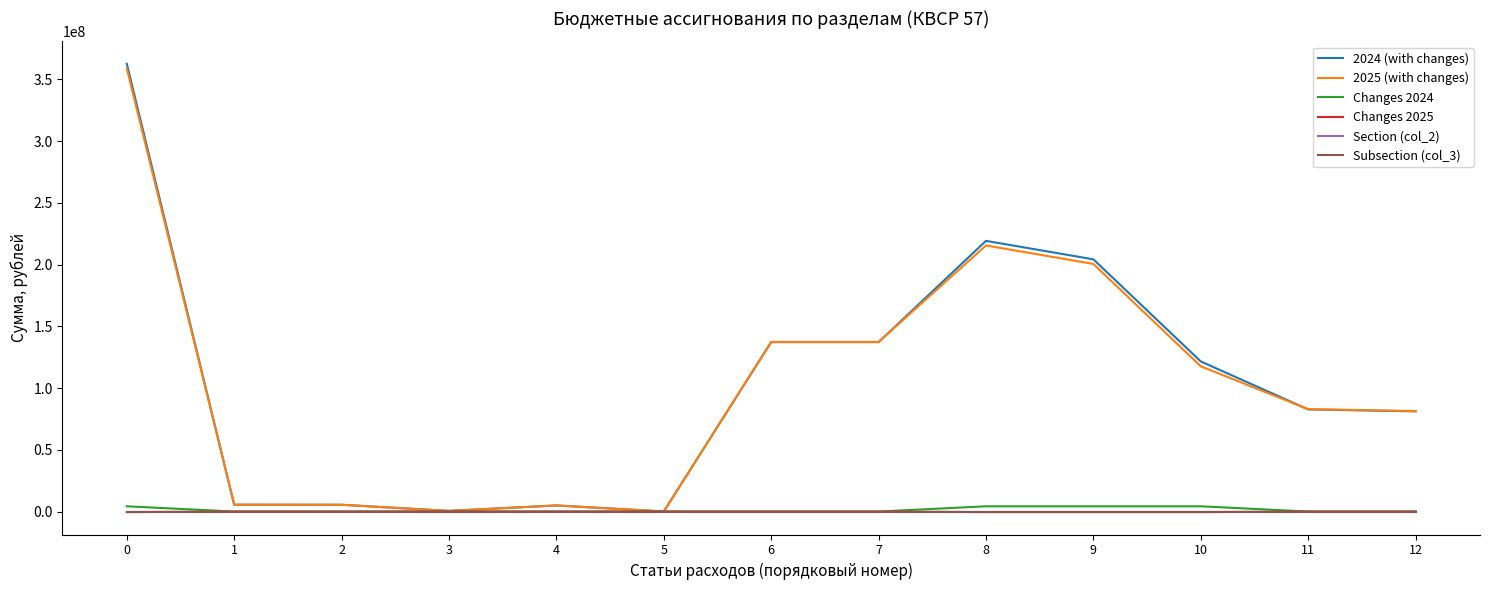

What is the total value across all series at 7?

274652110.0